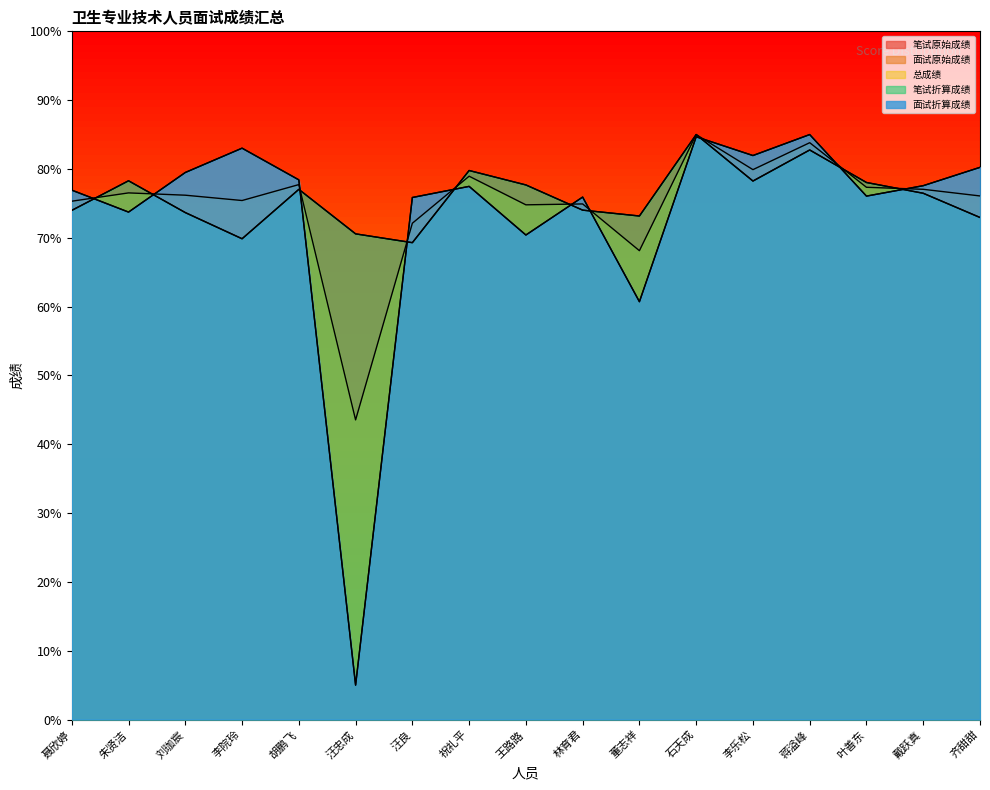

Does the chart display data point markers on the line(s)?

No